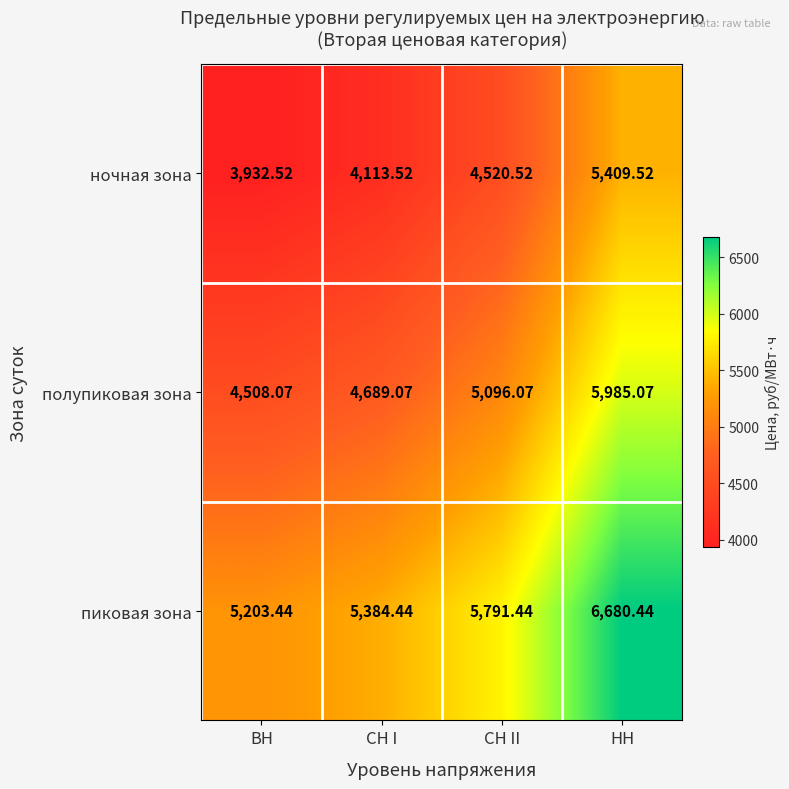

Rank the series at НН from lowest to highest value.

ночная зона, полупиковая зона, пиковая зона